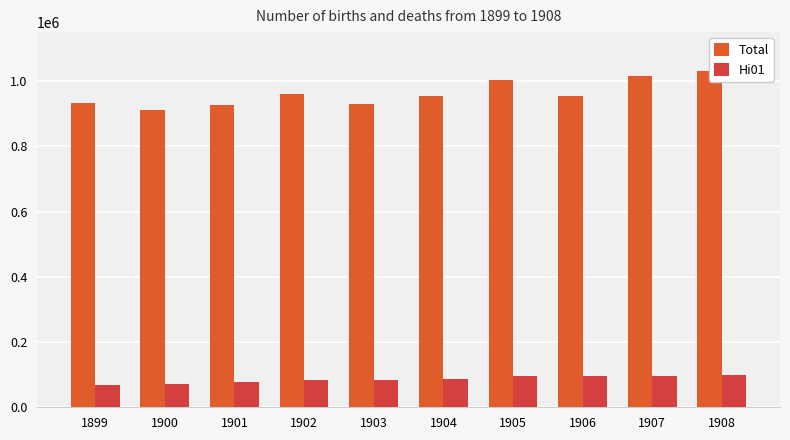

At which label does Hi01 first exceed 87260?

1905